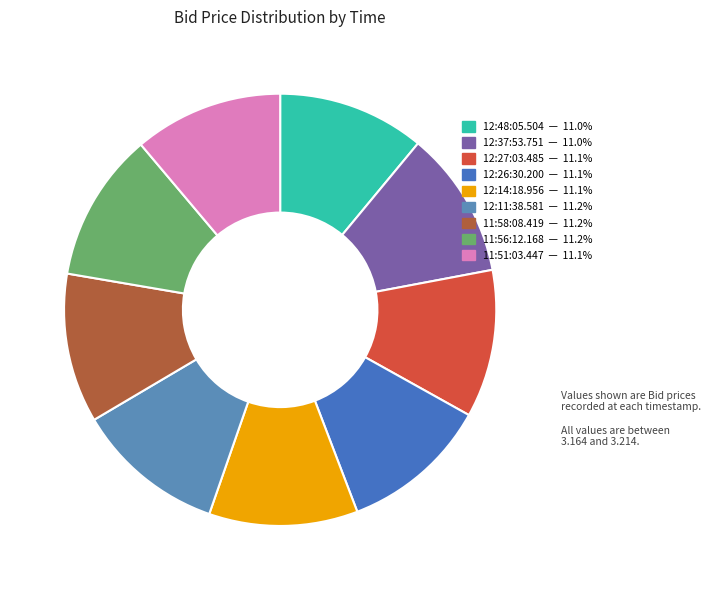

Is it true that 12:11:38.581 is 11% of the pie?

True